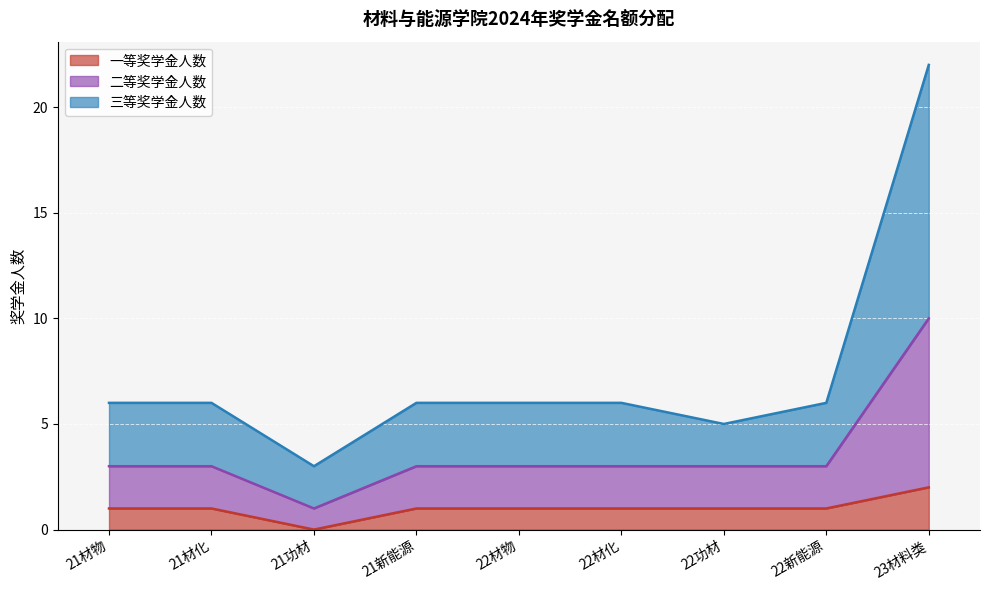

At which label does 一等奖学金人数 reach its minimum?

21功材